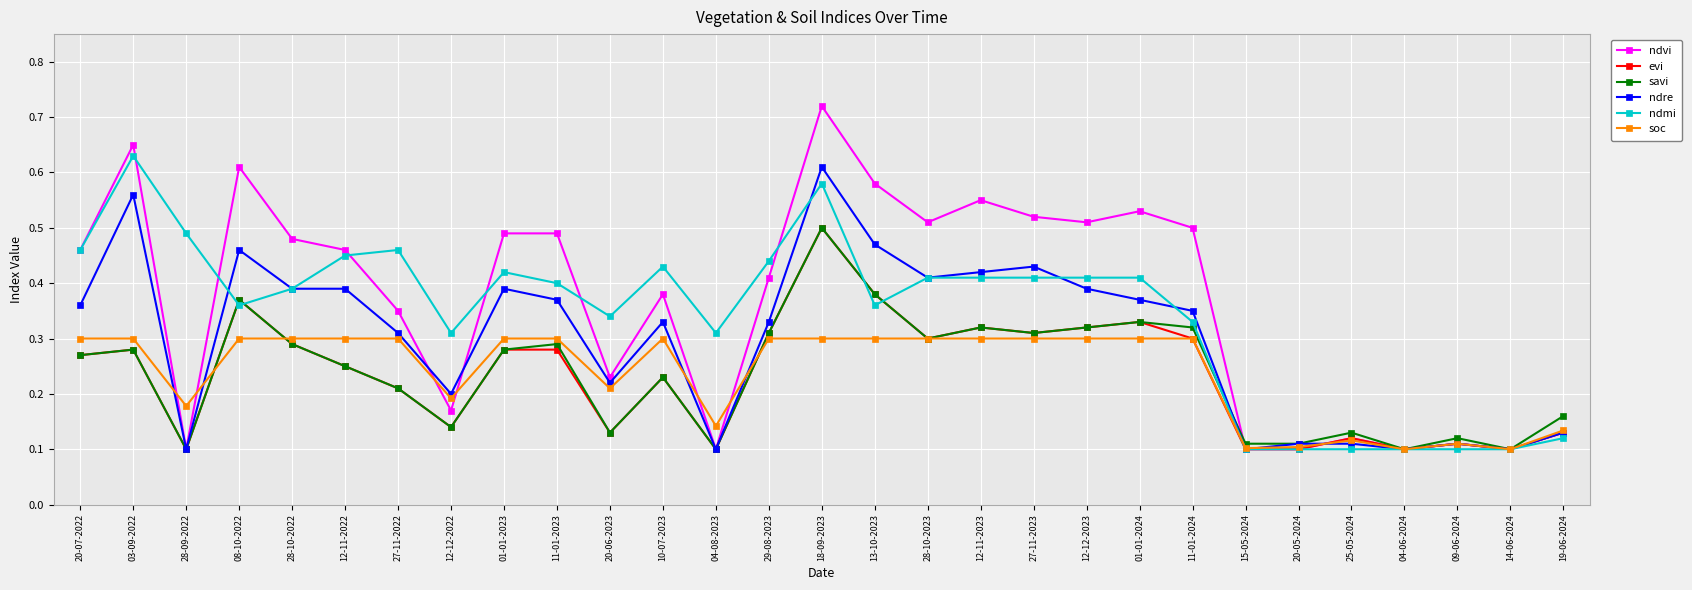

Which series has the largest range (max minus min)?

ndvi